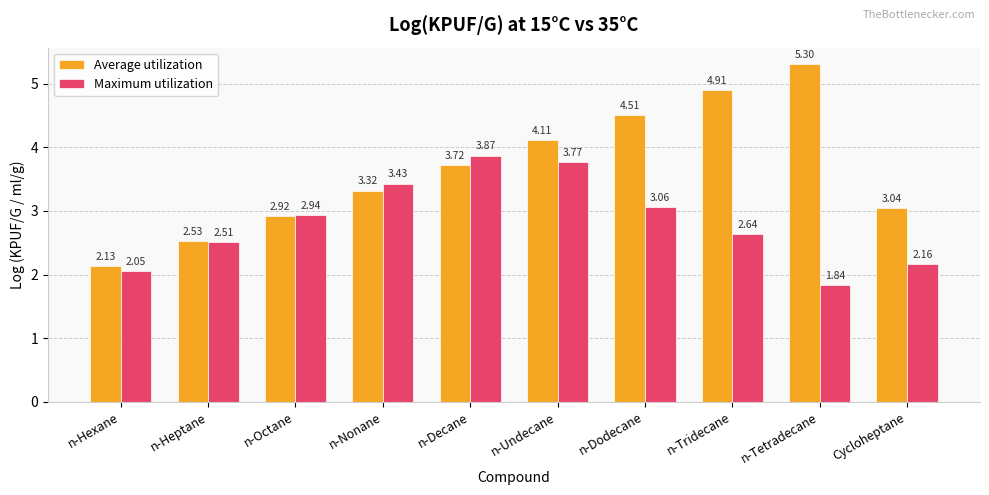

What position from the right is n-Heptane?

9